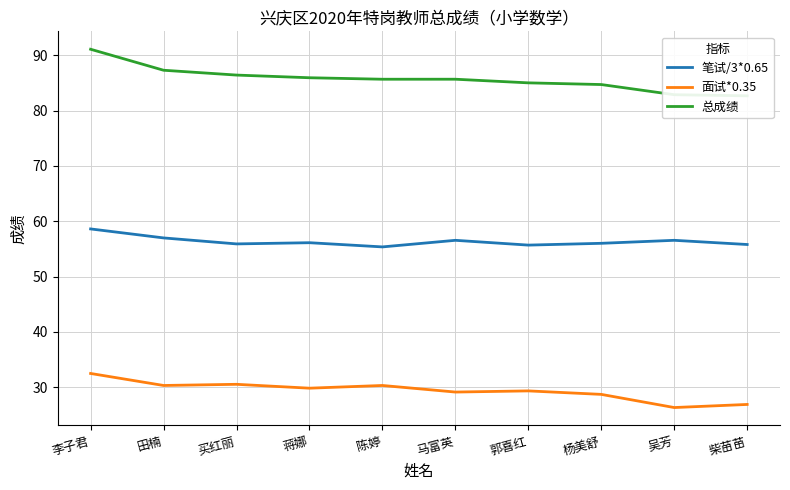

Which series has the largest total across all categories?

总成绩